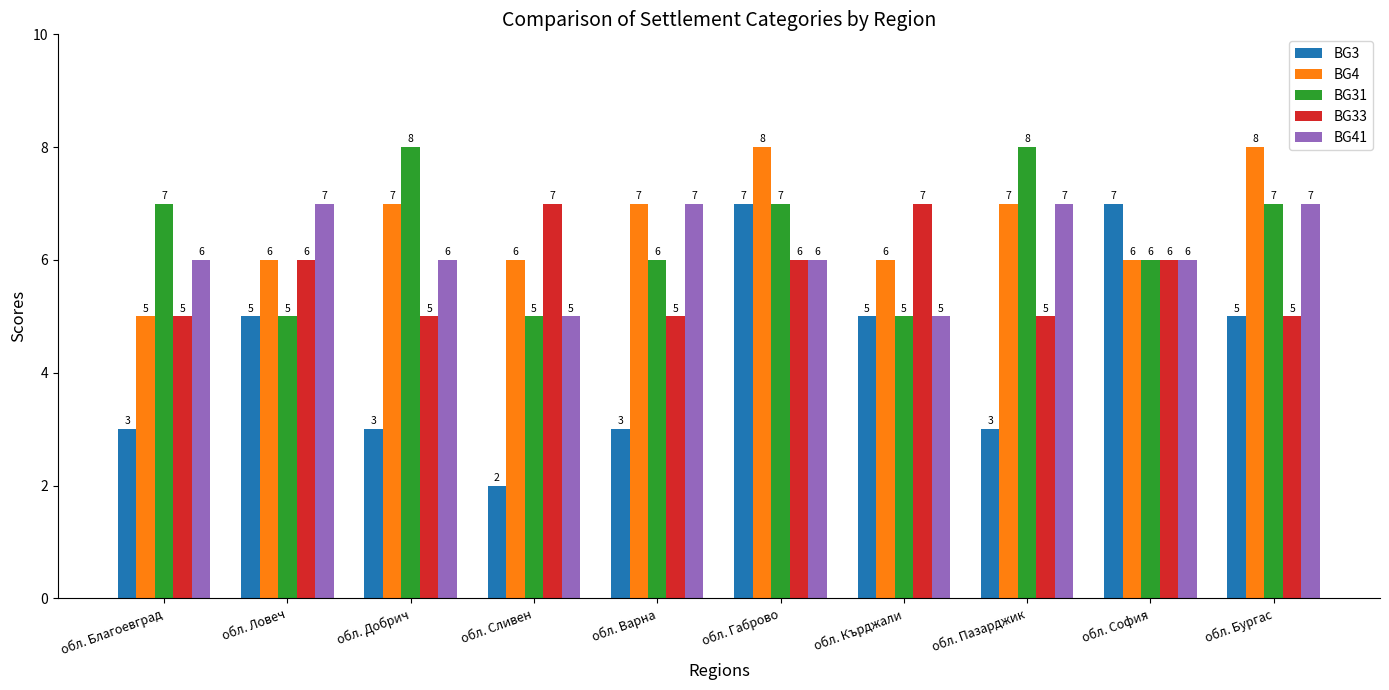

How many BG41 values are between 6 and 7?

8